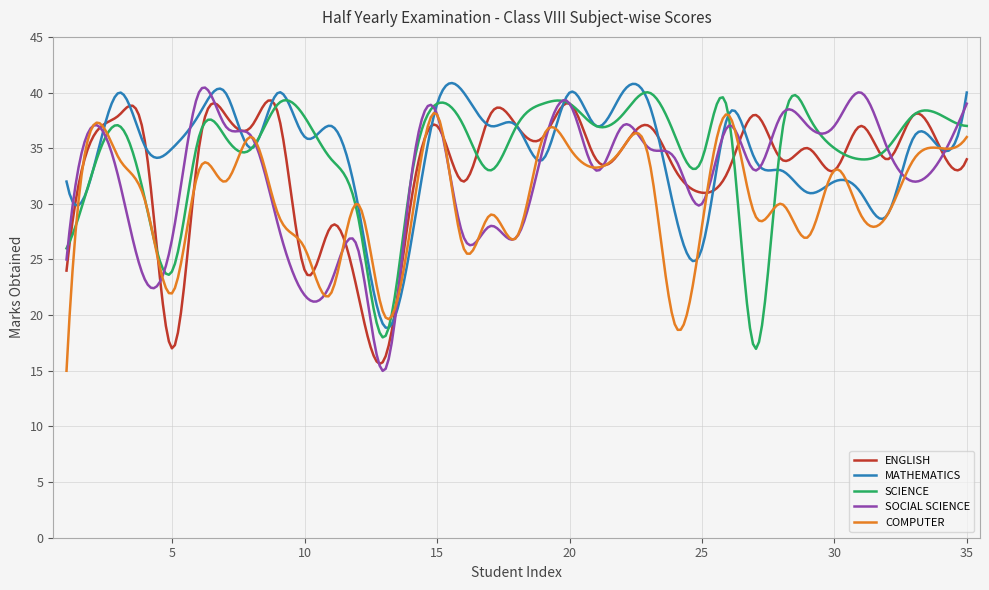

What is the sum of all ENGLISH values?

9969.3